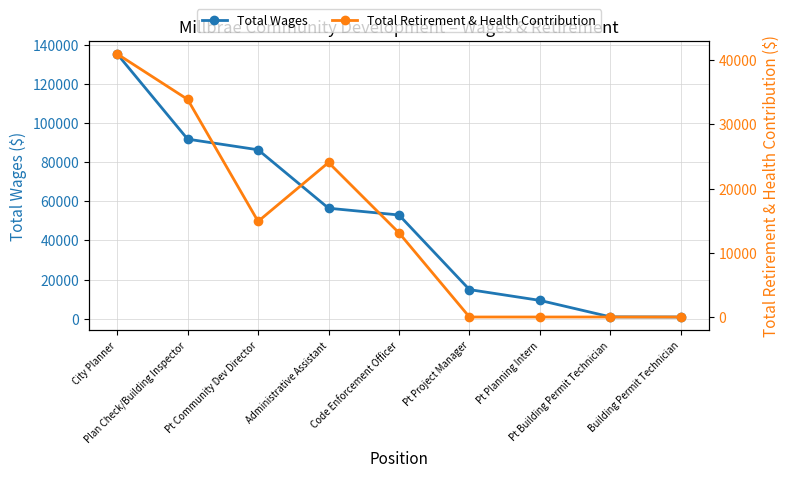

How many data points in Total Retirement & Health Contribution are above 13098?

4